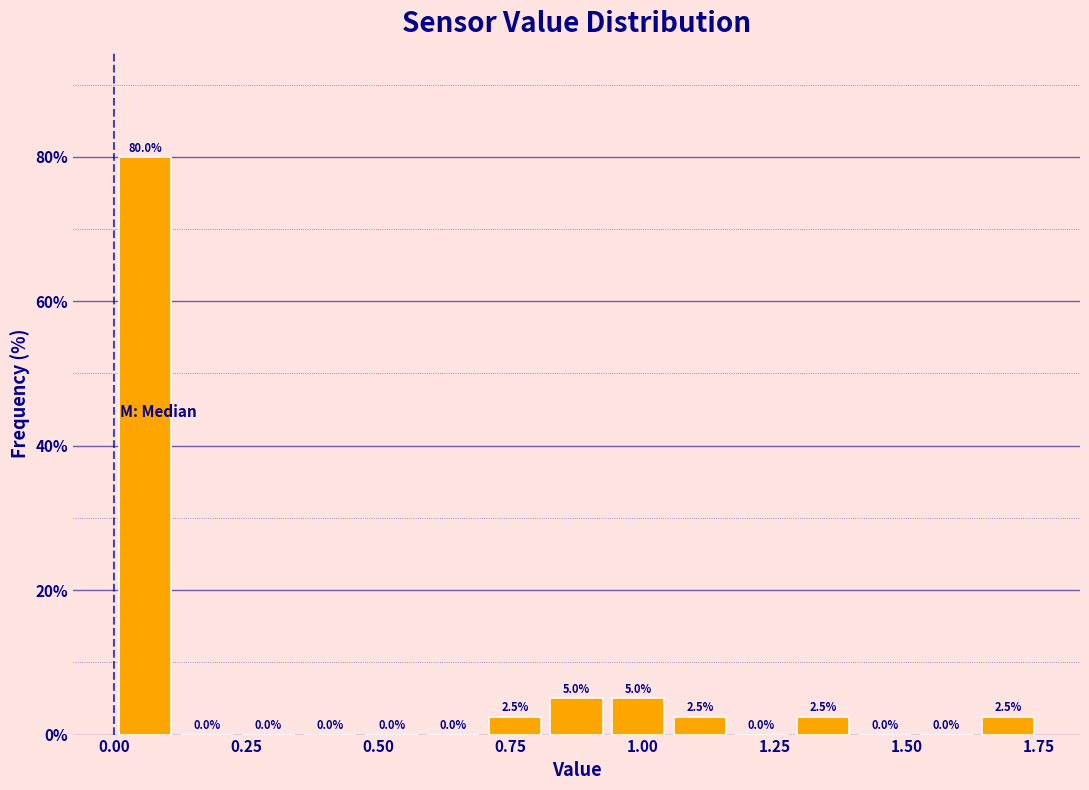

Around what value on the x-axis is the tallest bar? Give the approximate position of its centre, as read against the axis.

0.05